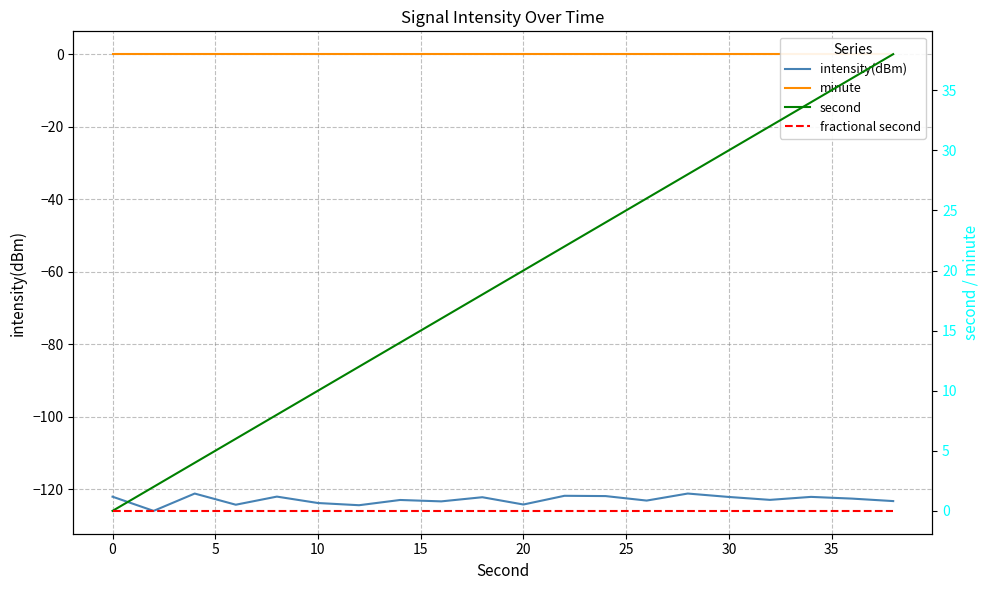

Which series has the largest range (max minus min)?

second